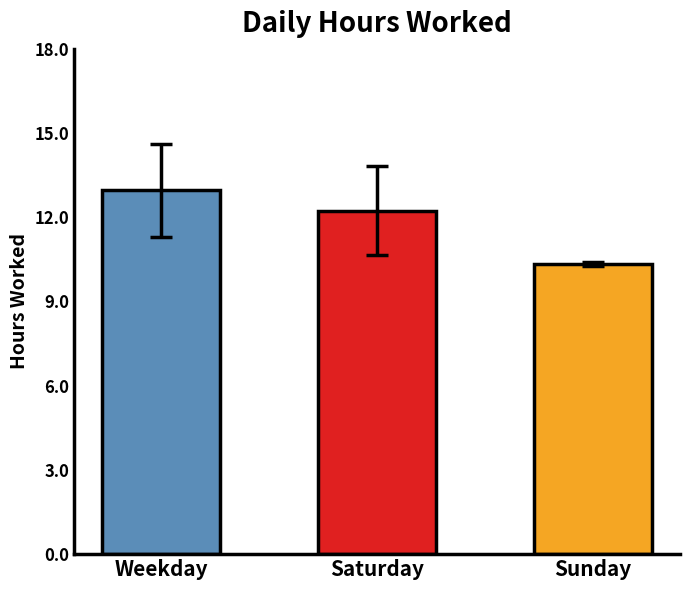

Rank the categories by value from highest to lowest.

Weekday, Saturday, Sunday